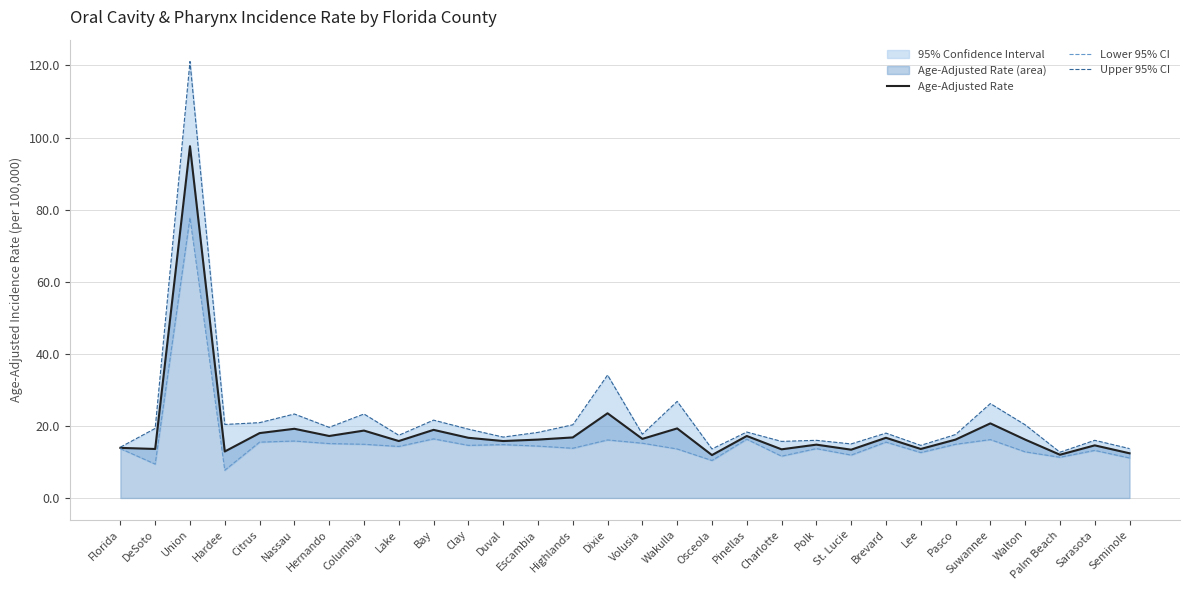

Which label corresponds to the smallest value in the chart?

Hardee